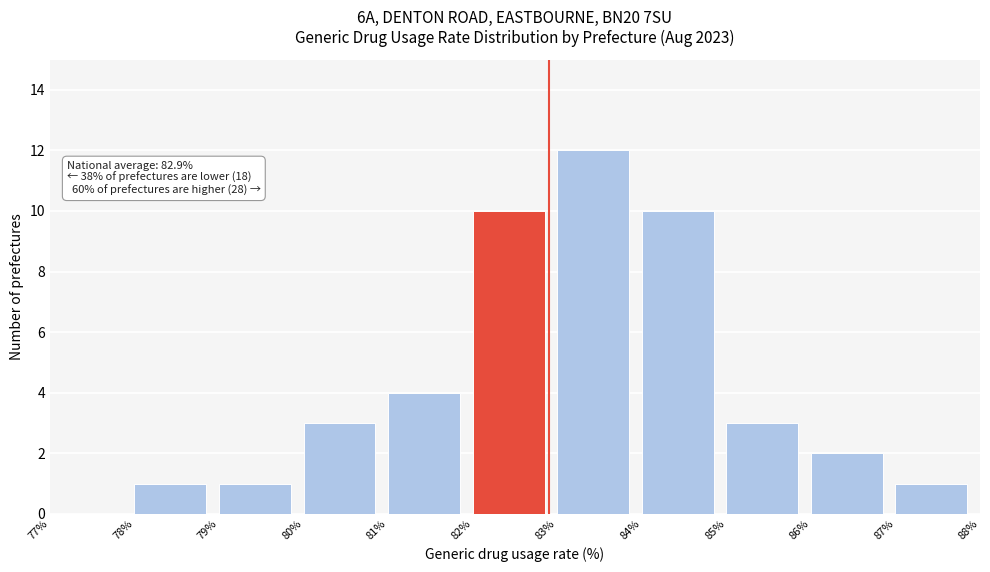

Which range on the x-axis has the tallest bar?

83% to 84%